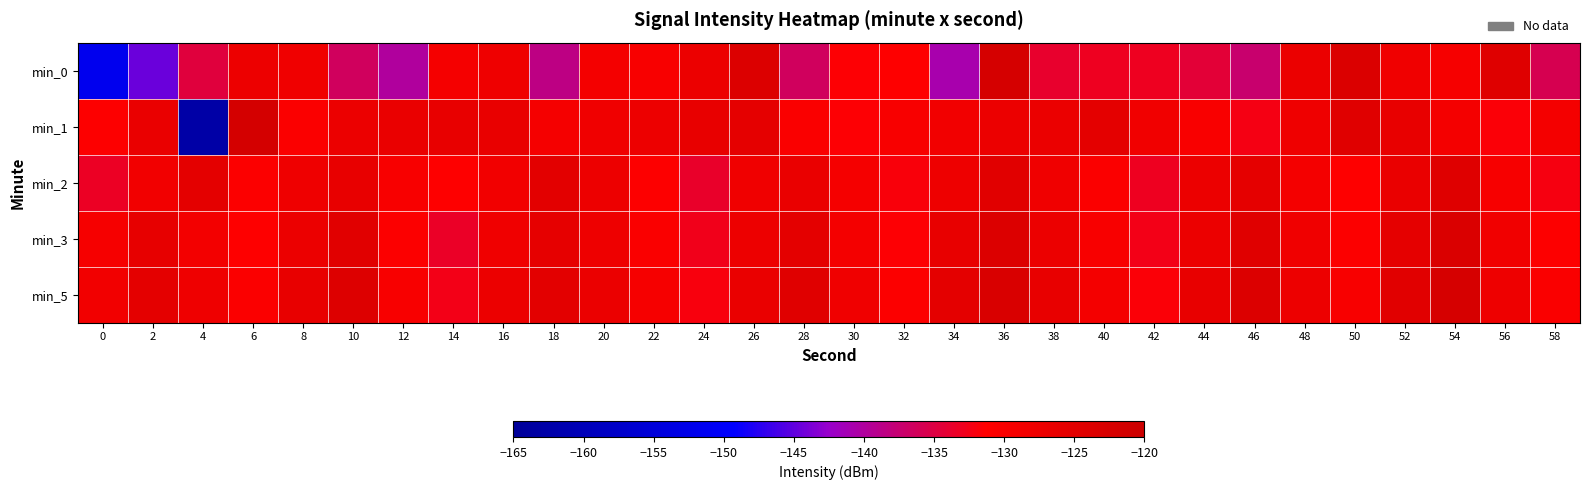

Reading left to right, extract all data points from this chart.

min_0: 0=-151.7	2=-144.6	4=-134.8	6=-127.5	8=-128.2	10=-136.5	12=-139.9	14=-129.2	16=-127.8	18=-138.6	20=-129.0	22=-129.9	24=-127.4	26=-123.8	28=-136.4	30=-131.6	32=-131.3	34=-140.8	36=-122.2	38=-133.8	40=-133.1	42=-133.1	44=-134.4	46=-137.3	48=-126.9	50=-123.5	52=-128.0	54=-129.5	56=-124.4	58=-135.8
min_1: 0=-131.0	2=-126.7	4=-162.7	6=-122.0	8=-130.5	10=-127.2	12=-126.8	14=-126.5	16=-126.7	18=-129.1	20=-128.0	22=-127.5	24=-126.3	26=-125.8	28=-130.2	30=-131.5	32=-129.8	34=-128.6	36=-127.1	38=-126.9	40=-125.5	42=-128.3	44=-130.1	46=-132.4	48=-127.8	50=-124.6	52=-126.2	54=-129.0	56=-131.7	58=-128.9
min_2: 0=-133.2	2=-128.5	4=-125.3	6=-130.7	8=-127.9	10=-126.4	12=-129.8	14=-131.2	16=-128.6	18=-125.1	20=-127.4	22=-130.9	24=-133.6	26=-128.2	28=-126.7	30=-129.3	32=-131.8	34=-127.6	36=-124.9	38=-128.1	40=-130.5	42=-133.1	44=-127.3	46=-125.7	48=-128.9	50=-131.4	52=-126.8	54=-124.3	56=-129.6	58=-132.2
min_3: 0=-129.4	2=-126.1	4=-128.7	6=-131.3	8=-127.2	10=-124.8	12=-130.6	14=-133.4	16=-128.1	18=-125.9	20=-127.7	22=-130.2	24=-132.8	26=-127.5	28=-125.3	30=-128.9	32=-131.6	34=-126.4	36=-123.8	38=-127.3	40=-129.9	42=-132.5	44=-127.1	46=-124.6	48=-128.2	50=-130.8	52=-125.7	54=-123.2	56=-128.4	58=-131.0
min_5: 0=-128.6	2=-125.3	4=-127.9	6=-130.5	8=-126.4	10=-124.0	12=-129.8	14=-132.6	16=-127.3	18=-125.1	20=-126.9	22=-129.4	24=-132.0	26=-126.7	28=-124.5	30=-128.1	32=-130.8	34=-125.6	36=-123.0	38=-126.5	40=-129.1	42=-131.7	44=-126.3	46=-123.8	48=-127.4	50=-130.0	52=-124.9	54=-122.4	56=-127.6	58=-130.2